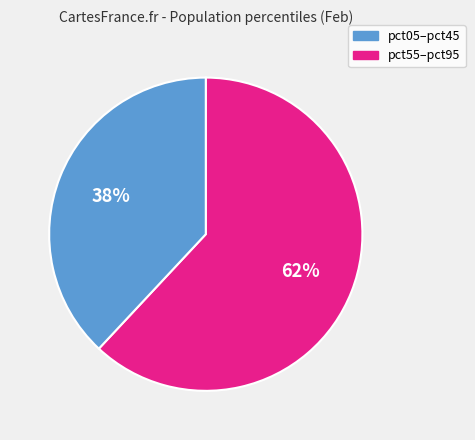

To the nearest percent, what is the average slice percentage?

50%